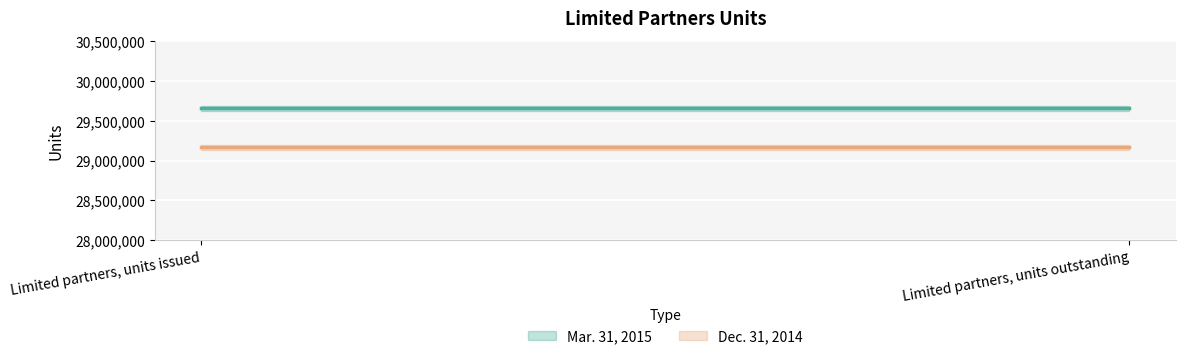

Is it true that Dec. 31, 2014 equals 45803148 at Limited partners, units outstanding?

False